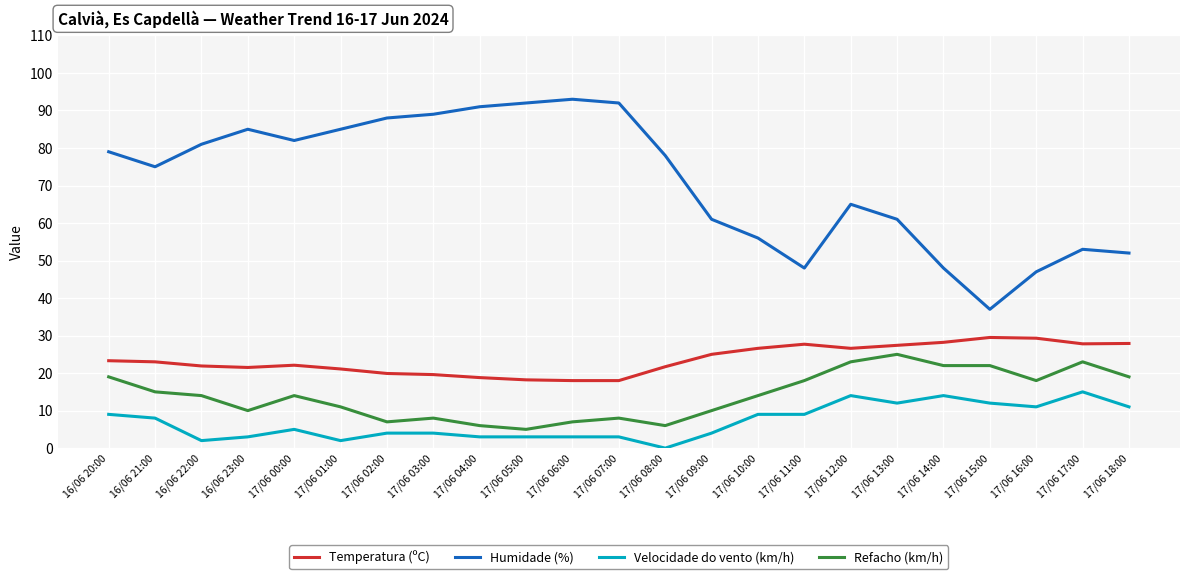

Rank the series by their maximum value, from lowest to highest.

Velocidade do vento (km/h), Refacho (km/h), Temperatura (ºC), Humidade (%)